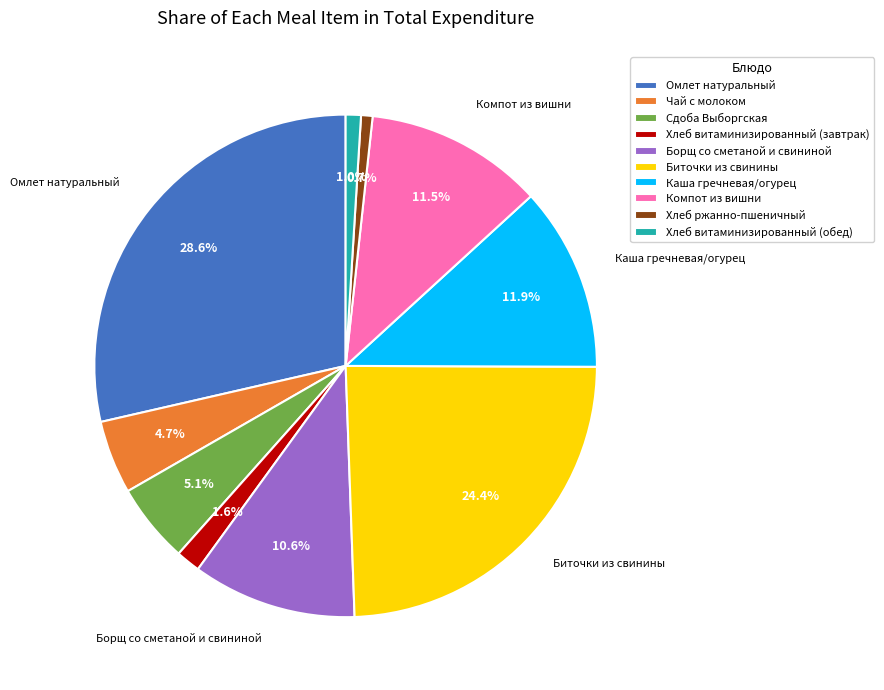

What is the largest slice in the pie chart?

Омлет натуральный